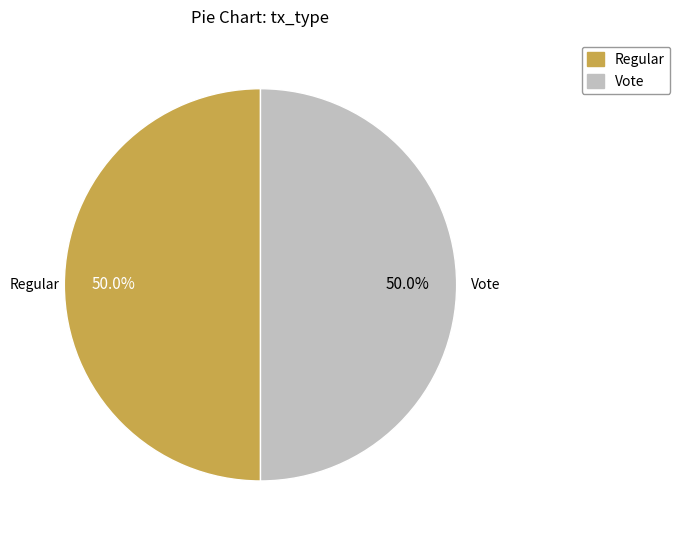

Approximately how many times larger is the value at Vote compared to Regular?

1.0